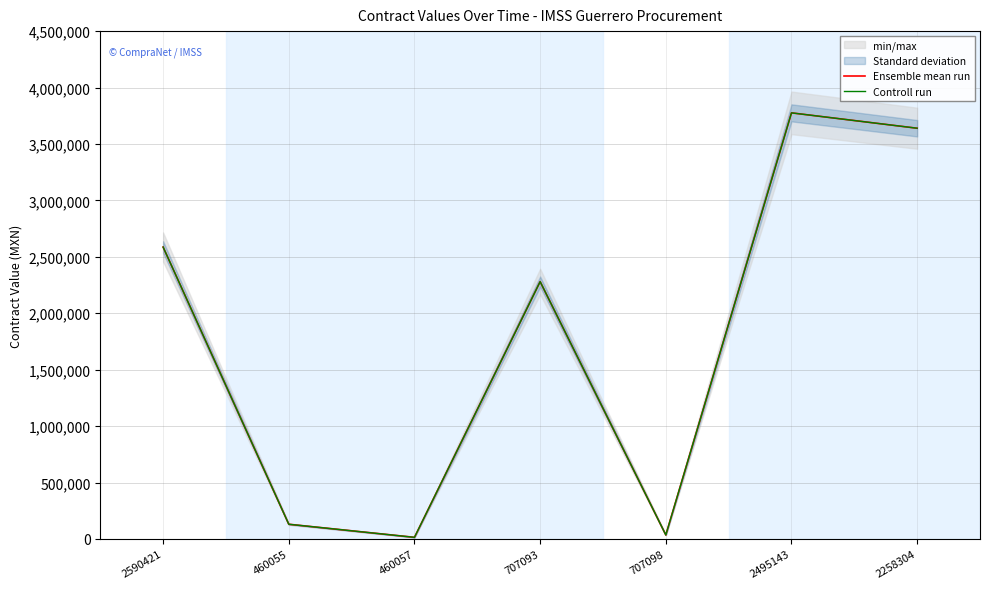

Which category has the highest value in the Controll run series?

2495143